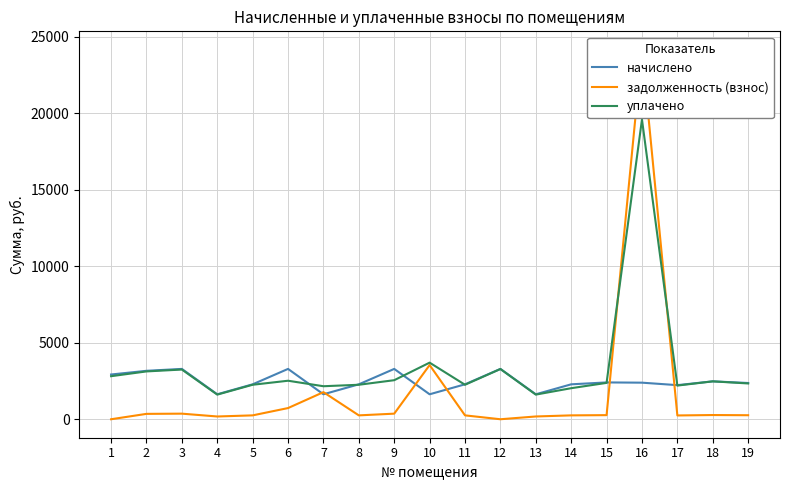

What is the sum of all уплачено values?

64365.5